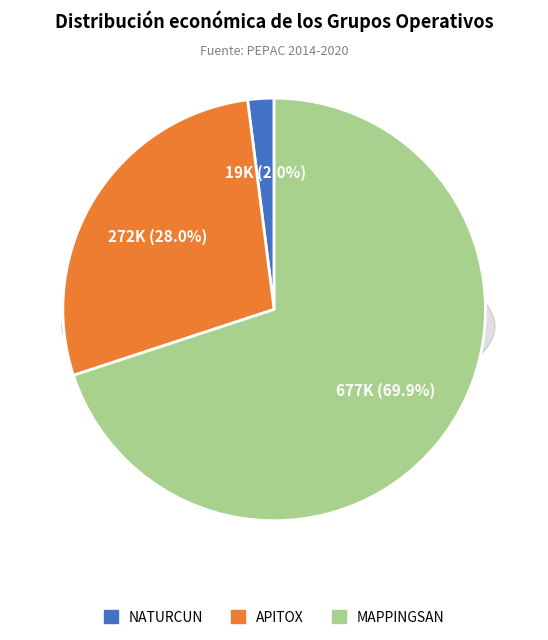

To the nearest percent, what percentage of the pie is NATURCUN?

2%